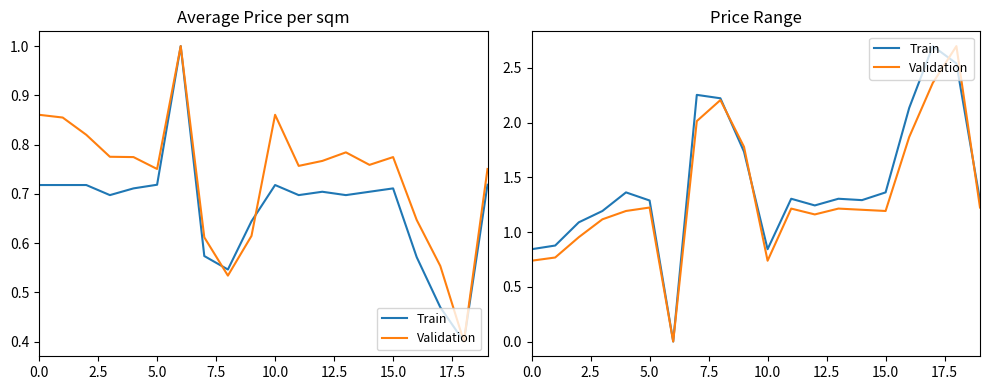

Count the number of categories in the chart.

20